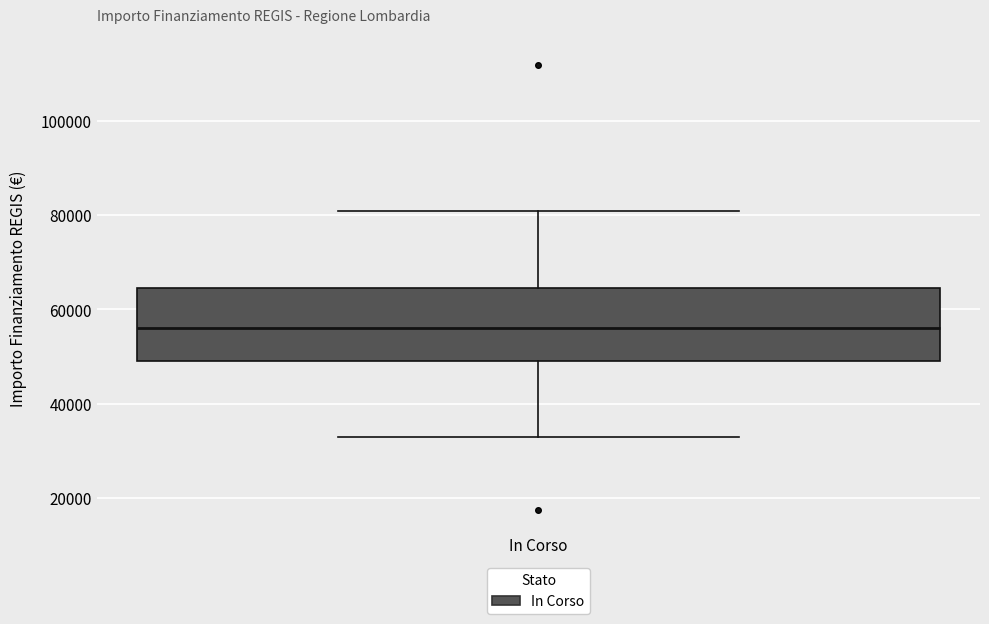

Where does the lower whisker of the box for In Corso end on the y-axis? The values are not printed on the chart, so give them approximately, as read against the axis.

32000